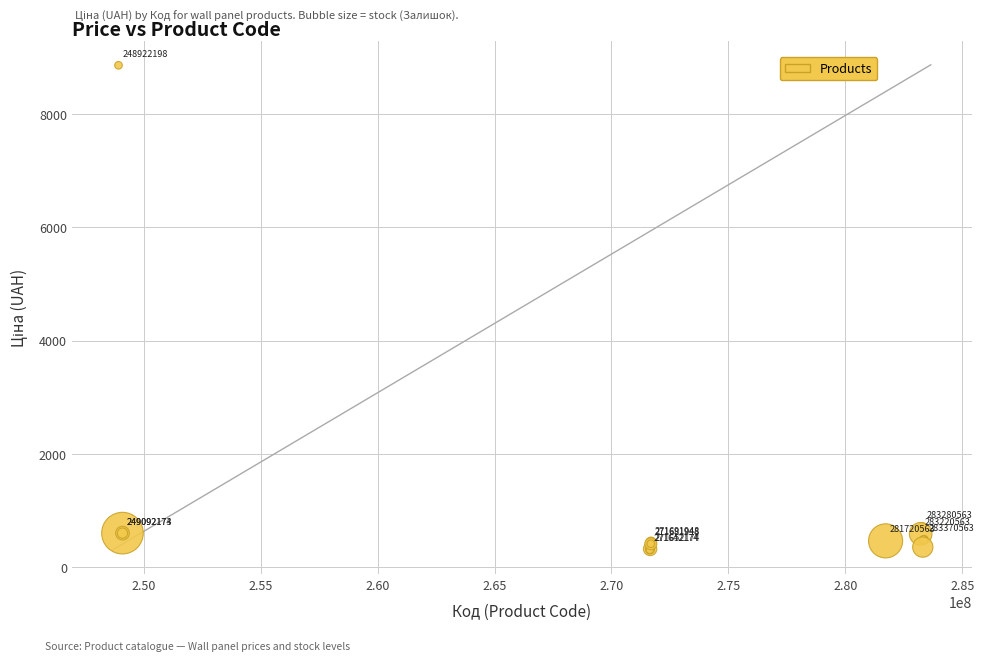

What Y value in the scatter plot is closest to 4583?

724.5